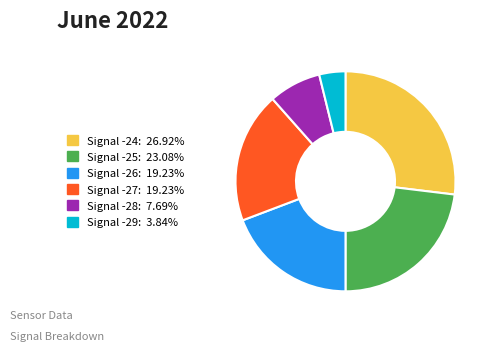

Does any single category account for the majority?

No